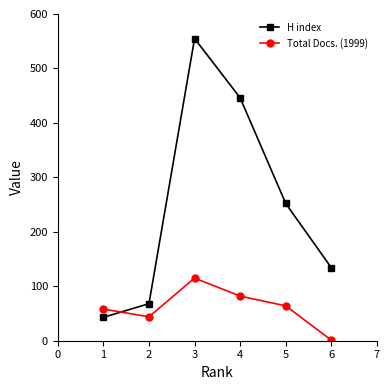

After their last crossing, which series has the higher values: Total Docs. (1999) or H index?

H index